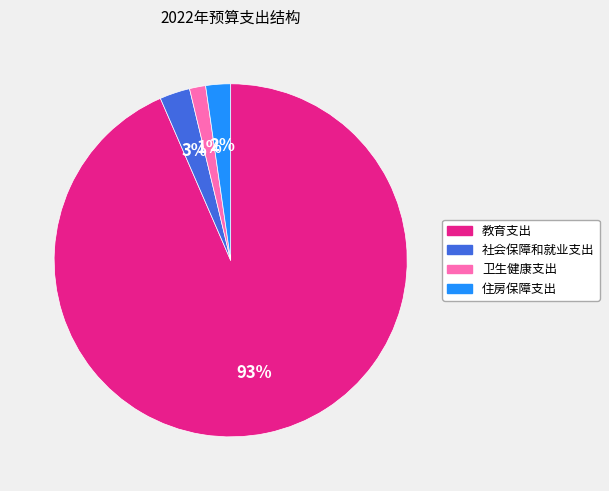

To the nearest percent, what portion does 卫生健康支出 represent?

1%